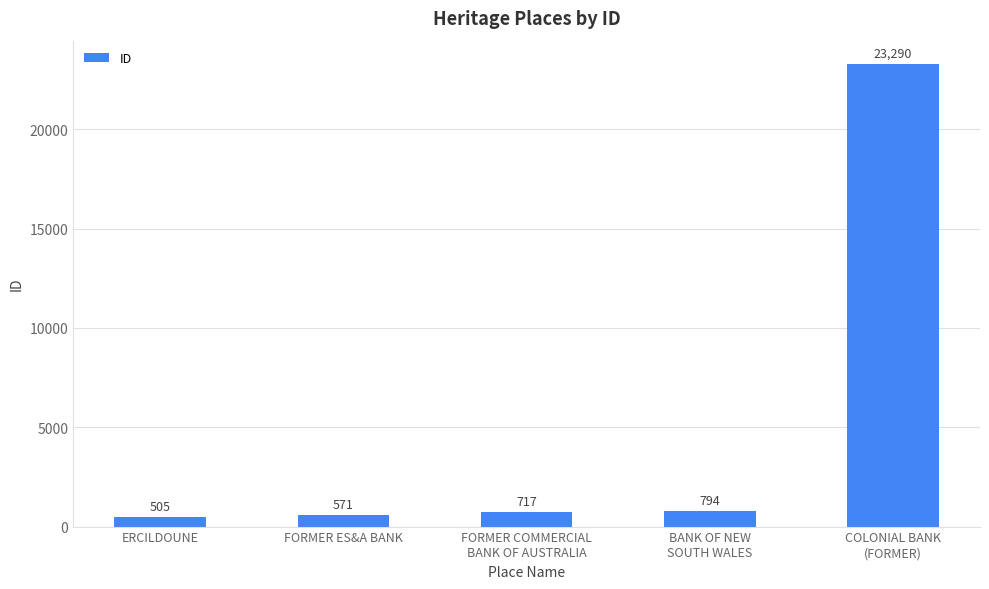

How many data points are less than 717?

2